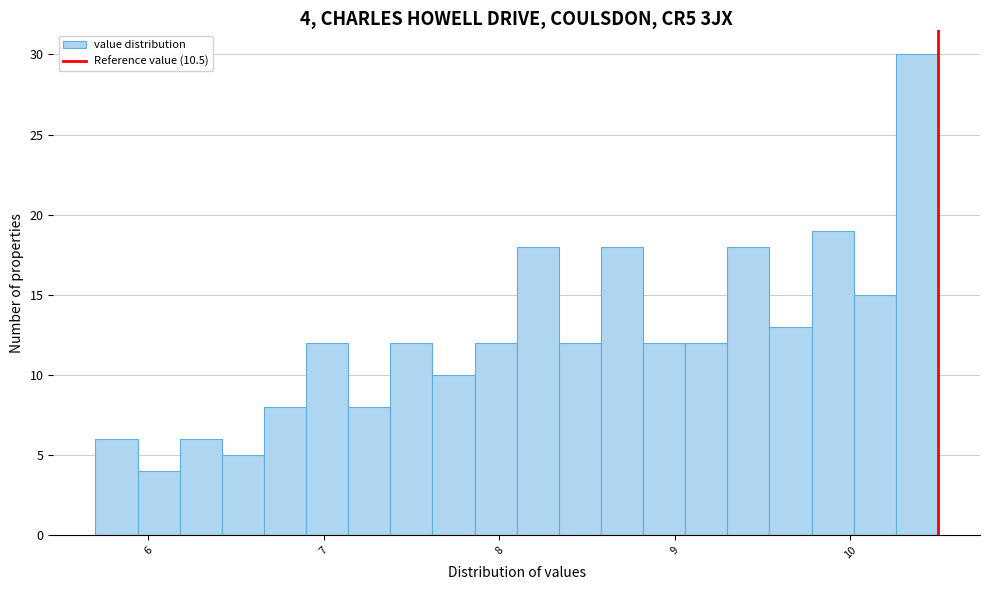

Around what value on the x-axis is the tallest bar? Give the approximate position of its centre, as read against the axis.

10.4